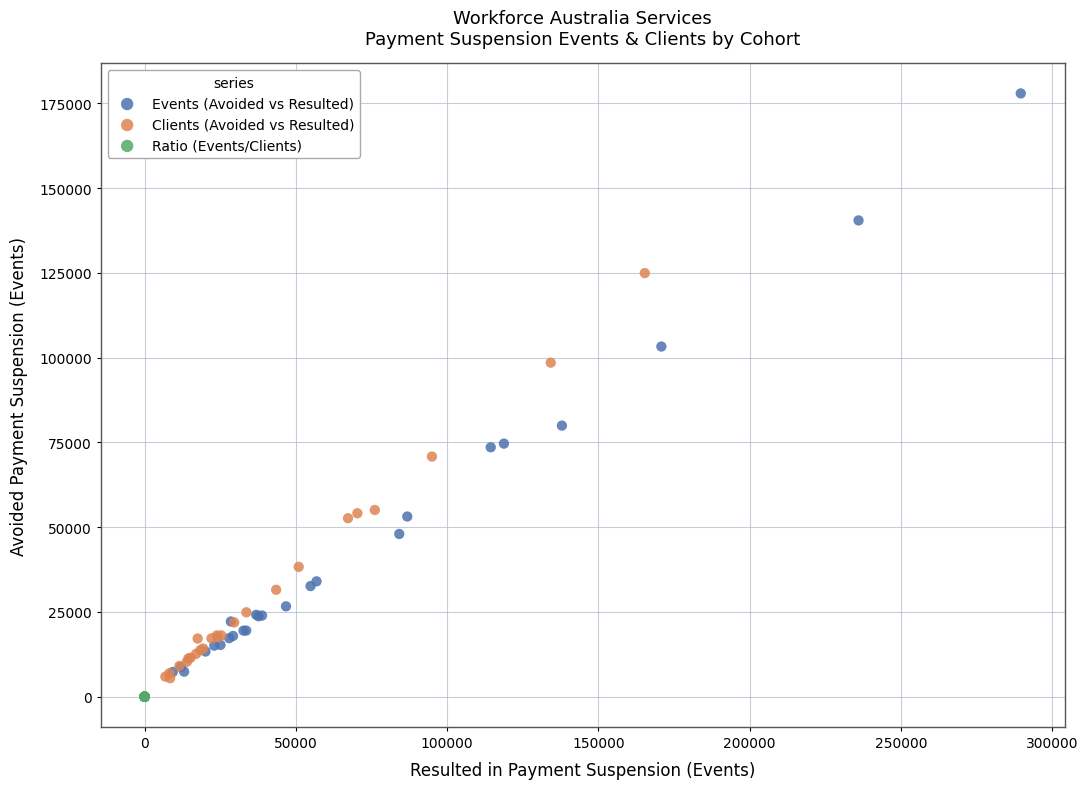

Which series has the widest spread of Y values?

Events (Avoided vs Resulted)